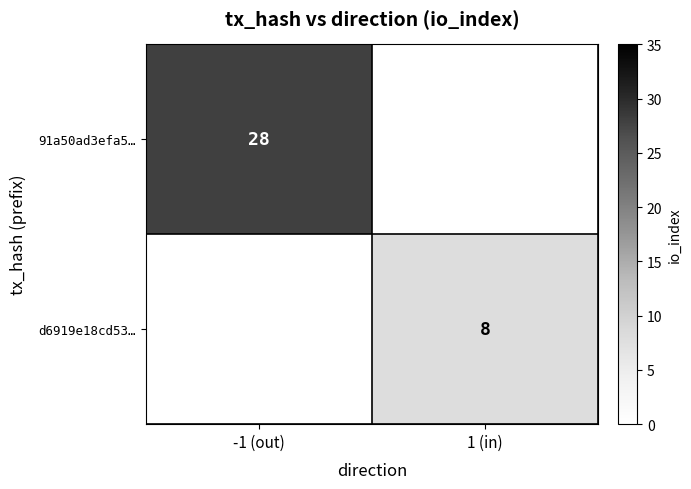

True or false: d6919e18cd53… has a value of 8 at 1 (in).

True